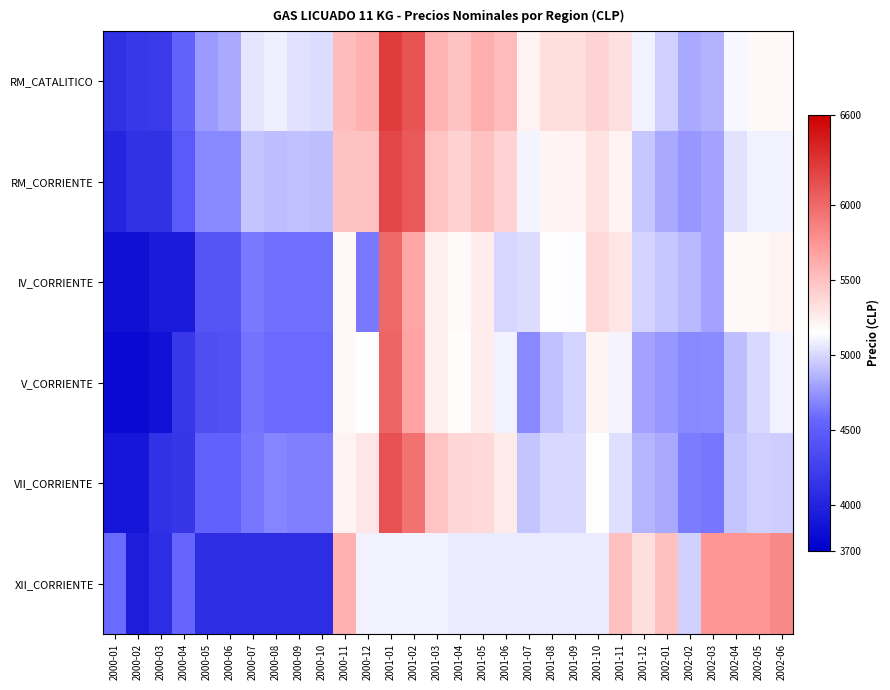

Reading right to left, what are all the values shown in this chart?

RM_CATALITICO: 2002-06=5192	2002-05=5190	2002-04=5117	2002-03=4858	2002-02=4825	2002-01=4979	2001-12=5096	2001-11=5330	2001-10=5399	2001-09=5334	2001-08=5336	2001-07=5218	2001-06=5541	2001-05=5608	2001-04=5495	2001-03=5570	2001-02=6124	2001-01=6251	2000-12=5592	2000-11=5534	2000-10=5023	2000-09=5047	2000-08=5085	2000-07=5053	2000-06=4827	2000-05=4775	2000-04=4536	2000-03=4199	2000-02=4177	2000-01=4119
RM_CORRIENTE: 2002-06=5103	2002-05=5095	2002-04=5046	2002-03=4800	2002-02=4764	2002-01=4823	2001-12=4946	2001-11=5224	2001-10=5308	2001-09=5218	2001-08=5208	2001-07=5116	2001-06=5388	2001-05=5500	2001-04=5409	2001-03=5481	2001-02=6089	2001-01=6197	2000-12=5499	2000-11=5491	2000-10=4903	2000-09=4923	2000-08=4912	2000-07=4926	2000-06=4708	2000-05=4701	2000-04=4479	2000-03=4137	2000-02=4122	2000-01=4019
IV_CORRIENTE: 2002-06=5225	2002-05=5195	2002-04=5195	2002-03=4800	2002-02=4885	2002-01=4935	2001-12=4985	2001-11=5295	2001-10=5375	2001-09=5145	2001-08=5155	2001-07=5015	2001-06=4995	2001-05=5260	2001-04=5180	2001-03=5240	2001-02=5650	2001-01=6010	2000-12=4645	2000-11=5205	2000-10=4615	2000-09=4615	2000-08=4615	2000-07=4645	2000-06=4425	2000-05=4425	2000-04=3935	2000-03=3935	2000-02=3845	2000-01=3845
V_CORRIENTE: 2002-06=5097	2002-05=5010	2002-04=4909	2002-03=4713	2002-02=4708	2002-01=4763	2001-12=4802	2001-11=5107	2001-10=5211	2001-09=4987	2001-08=4916	2001-07=4700	2001-06=5104	2001-05=5257	2001-04=5171	2001-03=5237	2001-02=5669	2001-01=6023	2000-12=5153	2000-11=5189	2000-10=4589	2000-09=4589	2000-08=4589	2000-07=4619	2000-06=4399	2000-05=4369	2000-04=4184	2000-03=3867	2000-02=3781	2000-01=3781
VII_CORRIENTE: 2002-06=4960	2002-05=4972	2002-04=4928	2002-03=4640	2002-02=4655	2002-01=4830	2001-12=4870	2001-11=5029	2001-10=5153	2001-09=5007	2001-08=5010	2001-07=4934	2001-06=5270	2001-05=5366	2001-04=5382	2001-03=5489	2001-02=5953	2001-01=6127	2000-12=5291	2000-11=5223	2000-10=4670	2000-09=4674	2000-08=4689	2000-07=4629	2000-06=4519	2000-05=4533	2000-04=4165	2000-03=4124	2000-02=3900	2000-01=3900
XII_CORRIENTE: 2002-06=5829	2002-05=5746	2002-04=5746	2002-03=5746	2002-02=4980	2002-01=5504	2001-12=5337	2001-11=5504	2001-10=5076	2001-09=5076	2001-08=5076	2001-07=5076	2001-06=5076	2001-05=5076	2001-04=5076	2001-03=5097	2001-02=5097	2001-01=5097	2000-12=5097	2000-11=5593	2000-10=4093	2000-09=4093	2000-08=4093	2000-07=4093	2000-06=4093	2000-05=4093	2000-04=4563	2000-03=4093	2000-02=3957	2000-01=4593